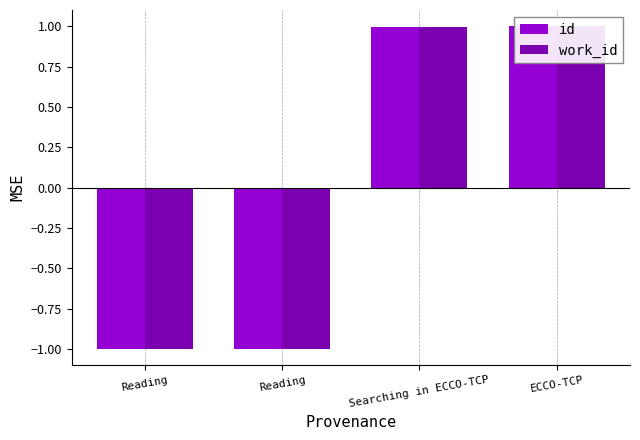

How many bars are there in total?

8